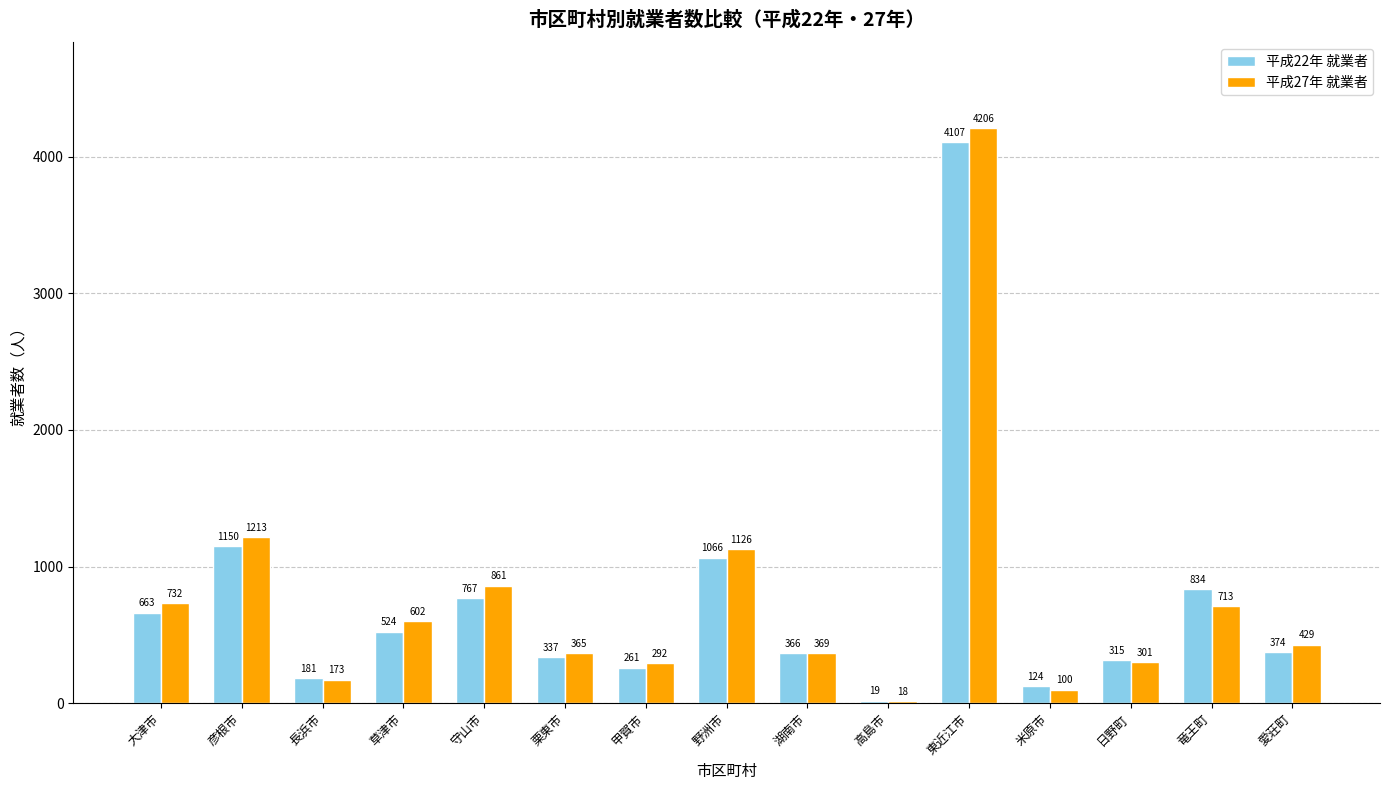

How many bars are there in each group?

2